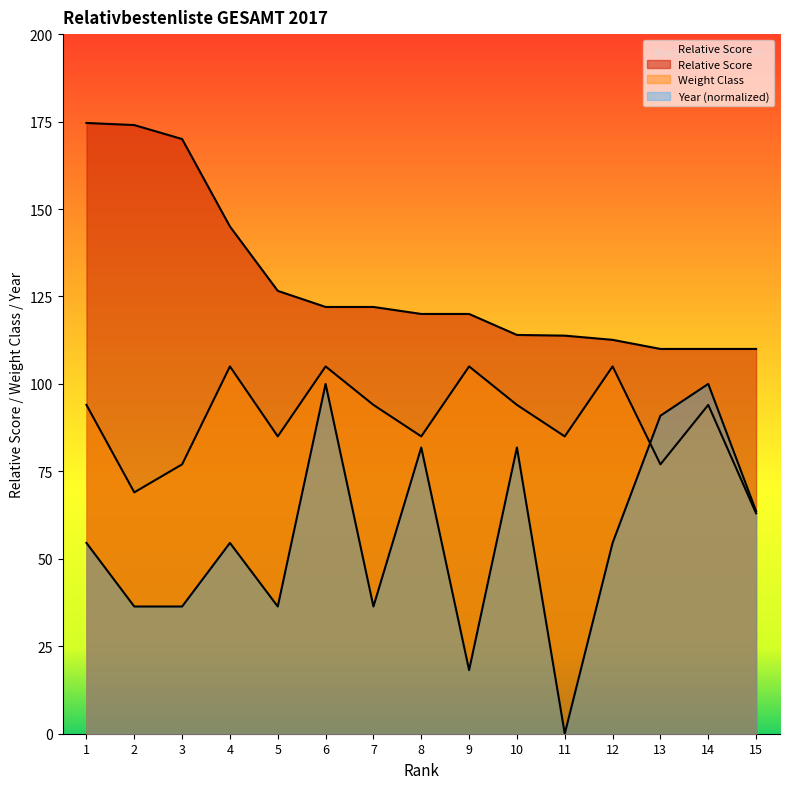

Count the number of data series in this chart.

3